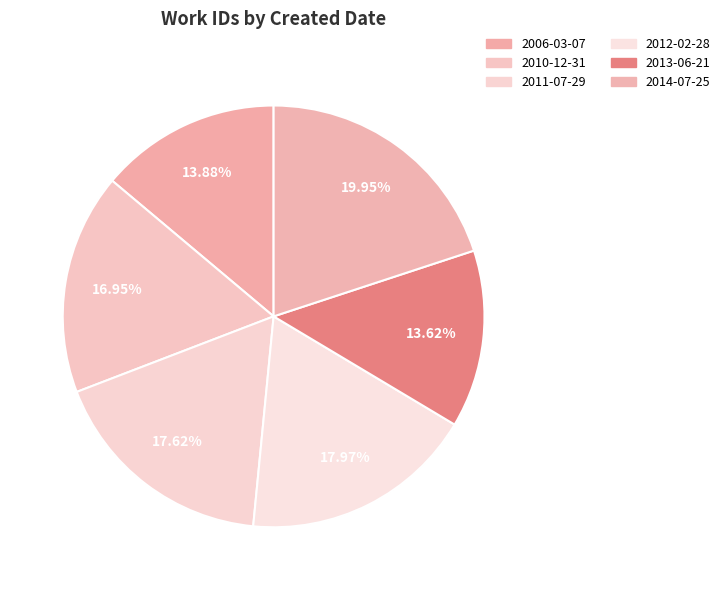

Which slice is the smallest?

2013-06-21